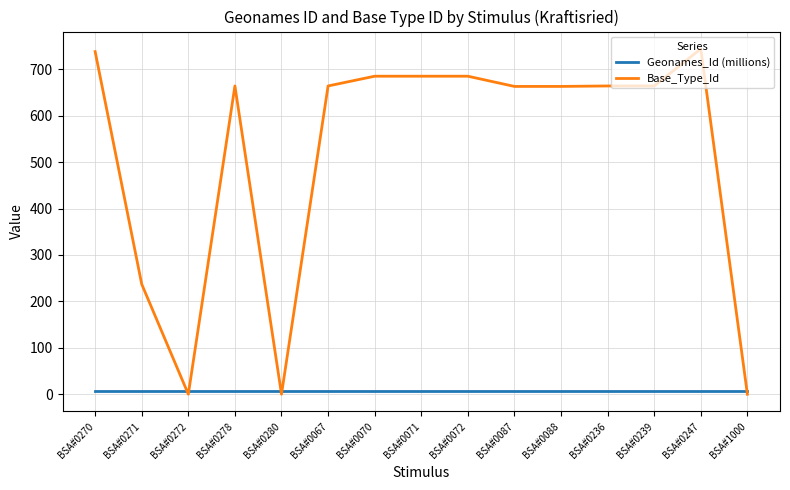

Is this an area chart (filled region under the line)?

No